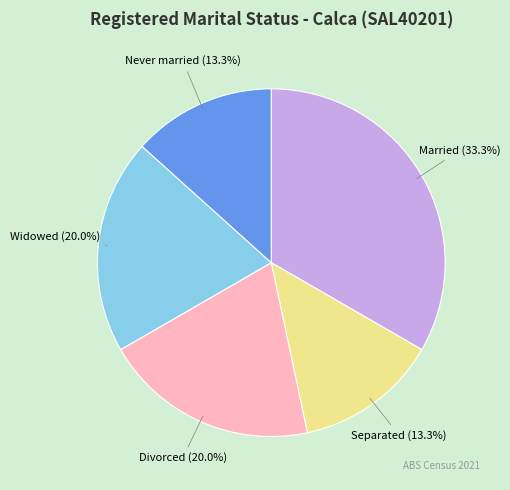

How many segments does this pie chart have?

5